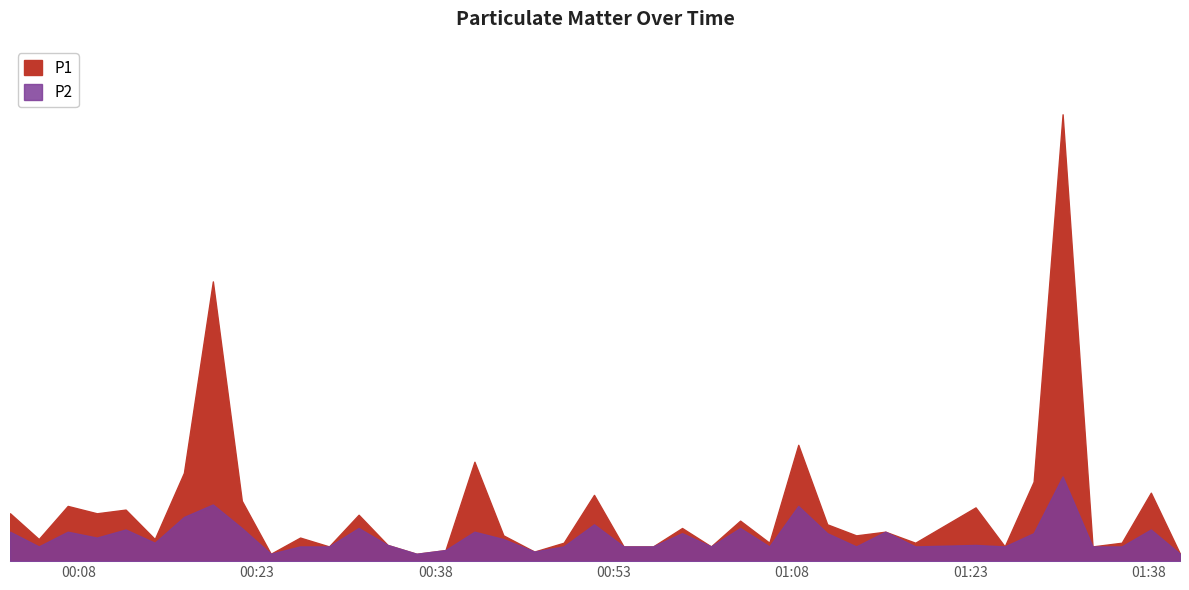

What is the value of the P2 point at the 31st from the left?

0.4